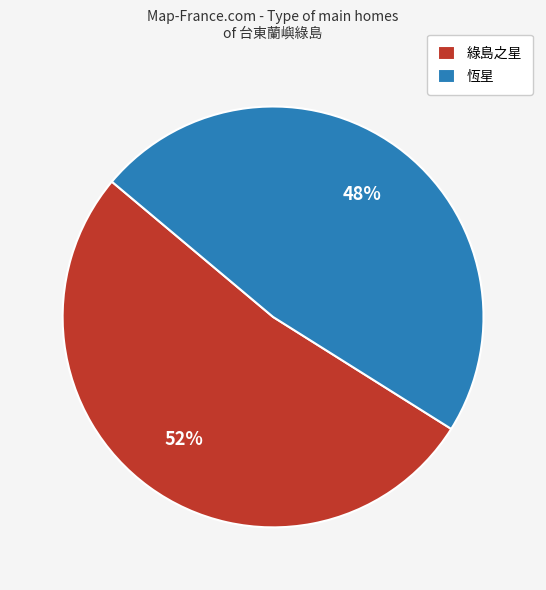

How many segments does this pie chart have?

2